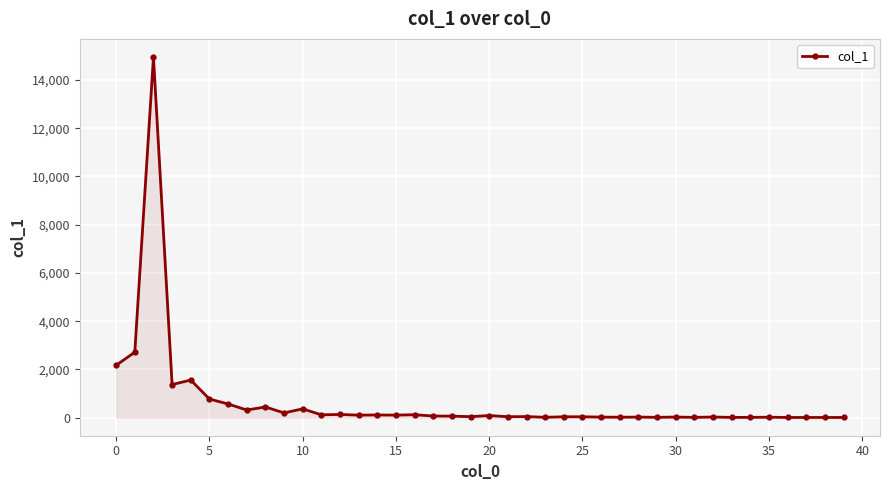

What is the maximum value shown in the chart?

14952